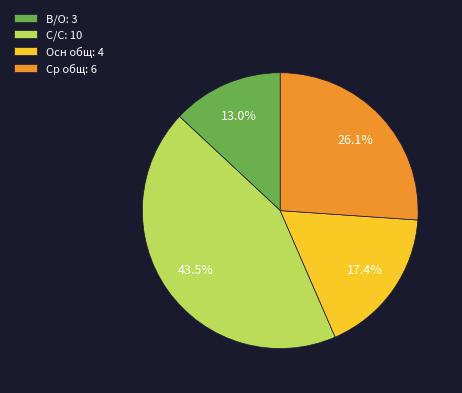

To the nearest percent, what is the difference between the С/С and Ср общ slice percentages?

17%